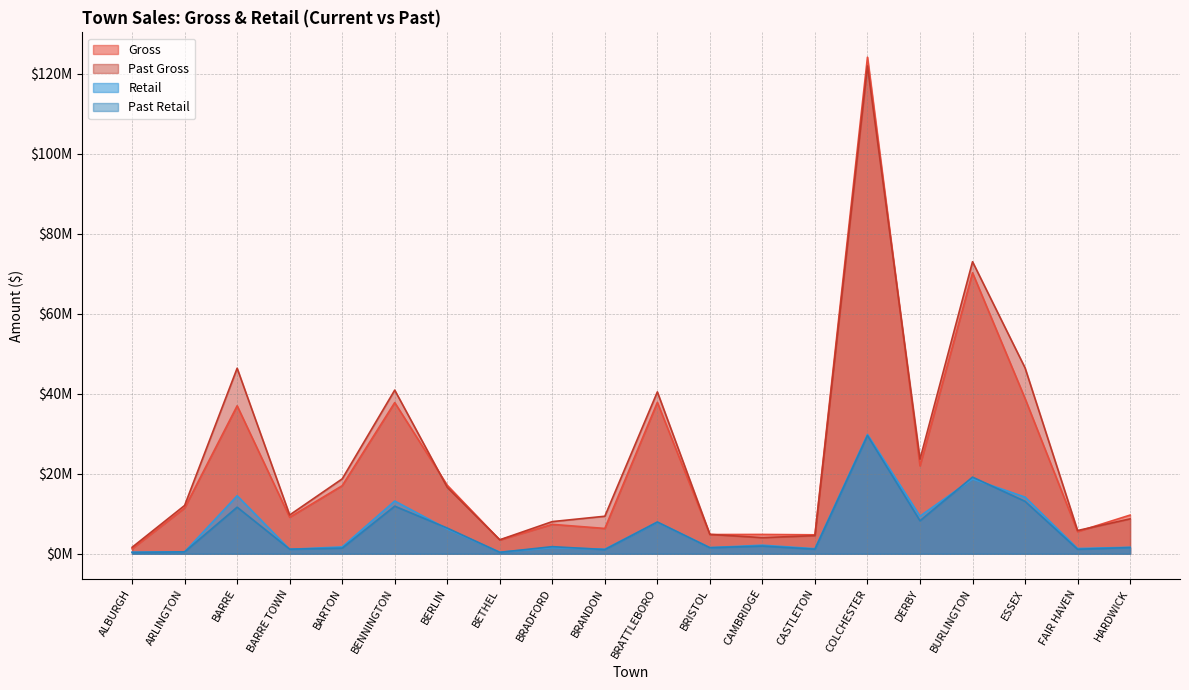

At which label is Past Retail closest to 14952527?

ESSEX